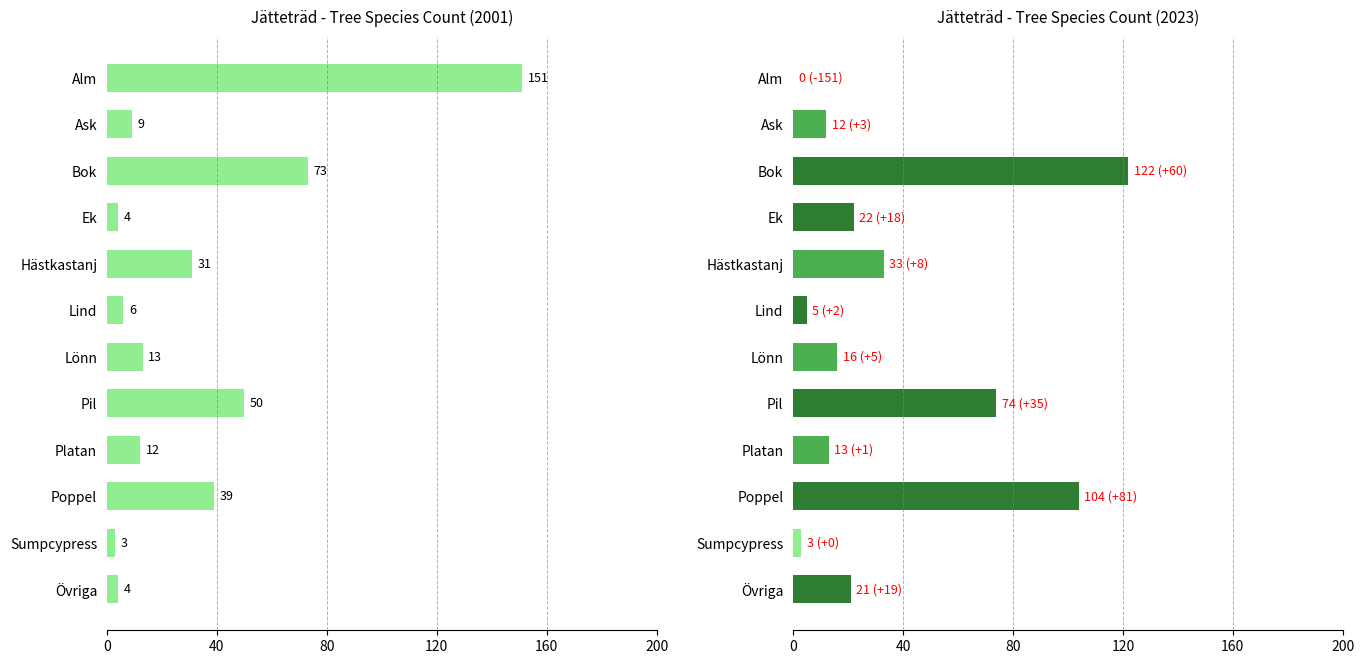

What is the difference between the maximum and minimum values in the 2023 series?

122